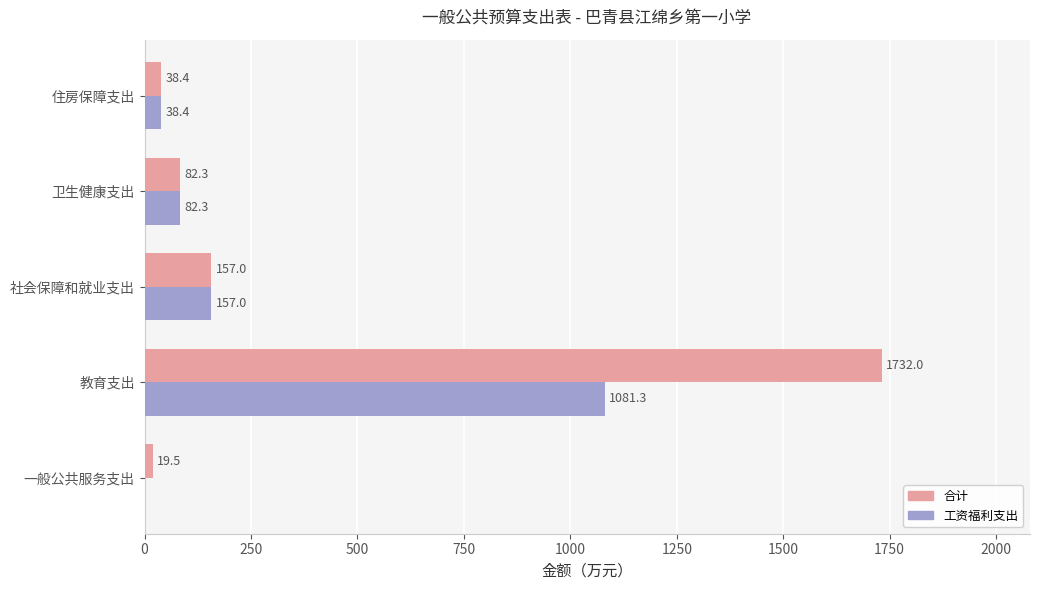

What is the sum of all 合计 values?

2029.3